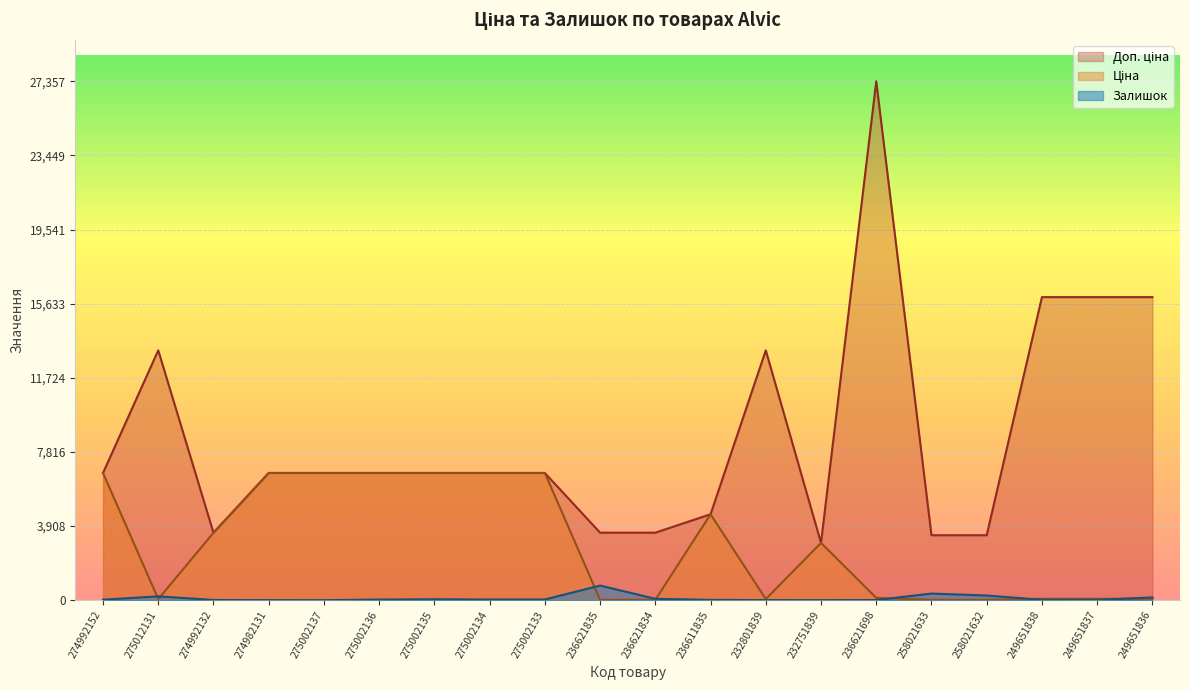

Which series has the widest spread of values?

Доп. ціна